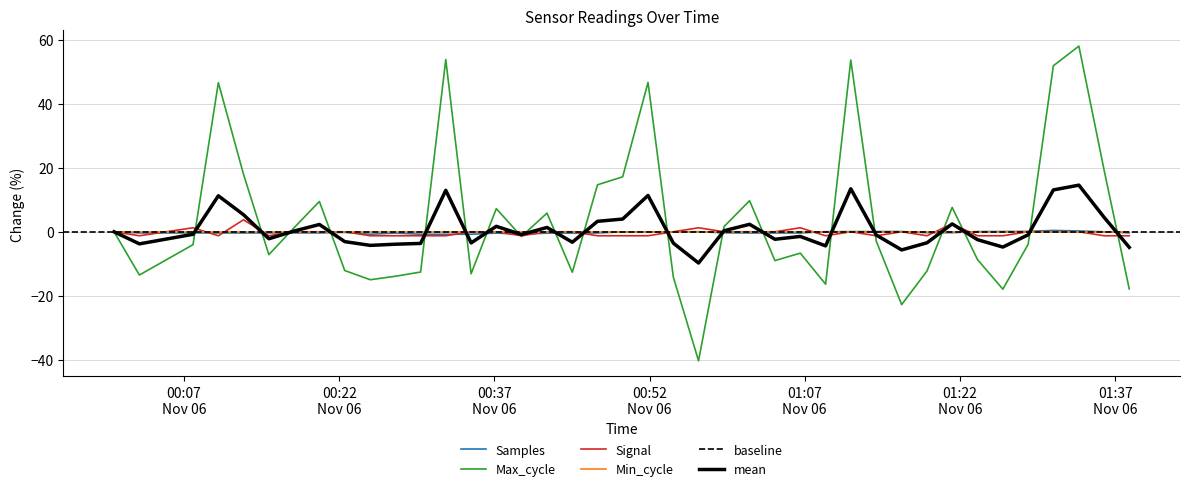

True or false: Samples has more than 1 interior local peaks.

True